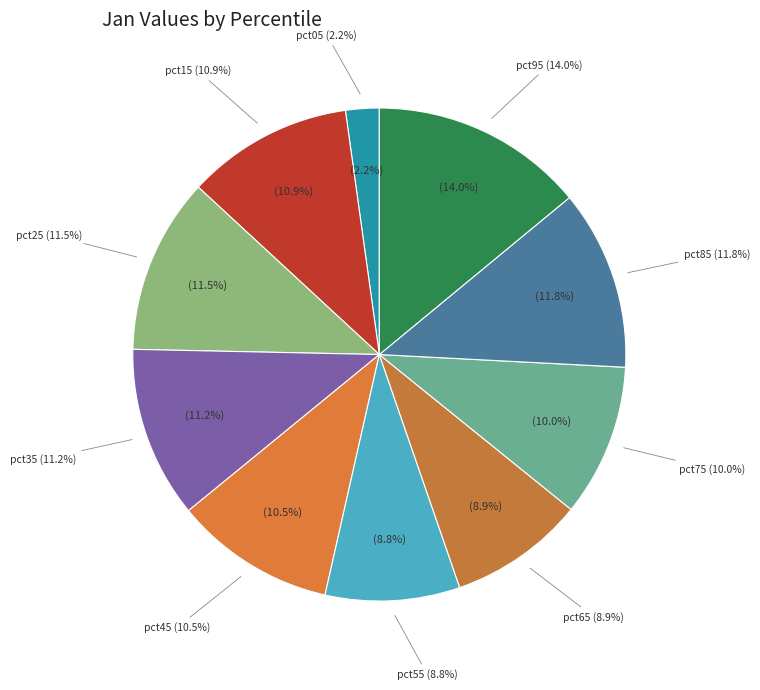

What percentage is the pct65 slice, to the nearest percent?

9%